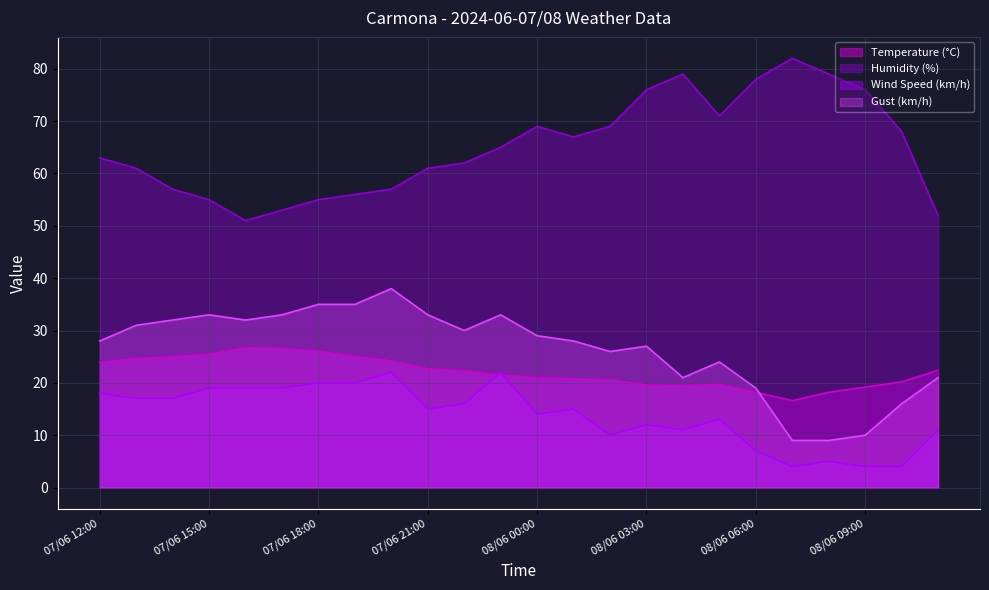

Rank the series at 08/06 01:00 from highest to lowest value.

Humidity (%), Gust (km/h), Temperature (°C), Wind Speed (km/h)